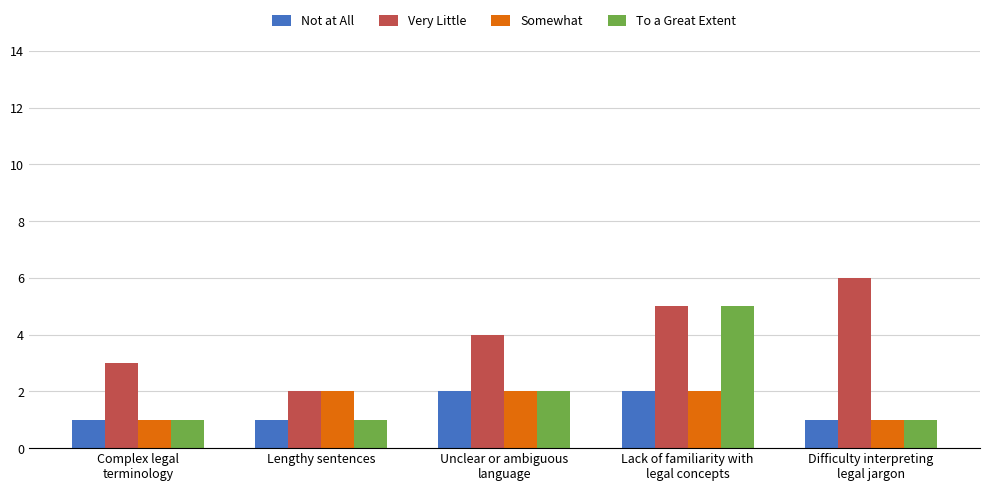

What is the average value of the Very Little series?

4